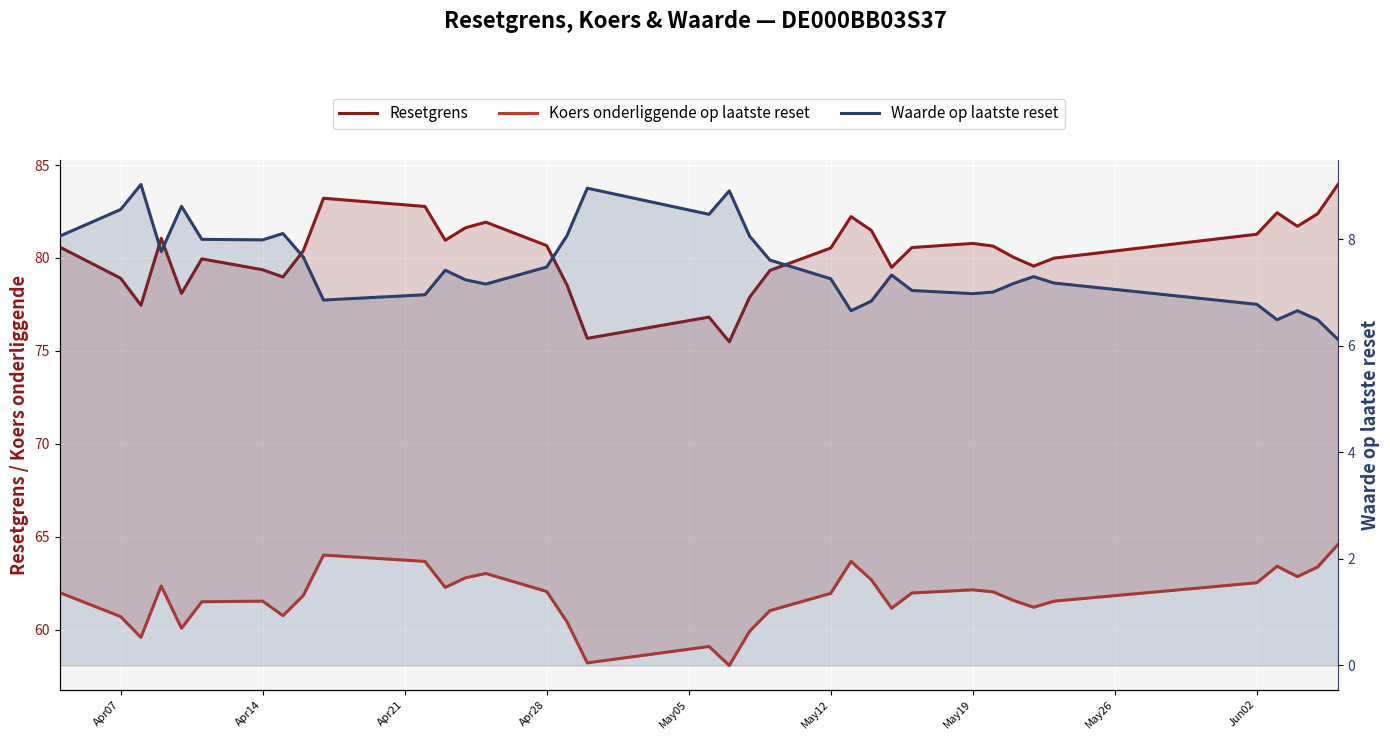

Reading left to right, what are all the values shown in this chart?

Resetgrens: 80.6	78.9	77.5	81.1	78.1	80.0	79.4	79.0	80.4	83.2	82.8	81.0	81.6	81.9	80.7	78.5	75.7	76.8	75.5	77.9	79.3	80.5	82.2	81.5	79.5	80.6	80.8	80.6	80.0	79.6	80.0	81.3	82.4	81.7	82.4	84.0
Koers onderliggende op laatste reset: 62.0	60.7	59.6	62.4	60.1	61.5	61.5	60.8	61.8	64.0	63.7	62.3	62.8	63.0	62.0	60.4	58.2	59.1	58.1	59.9	61.0	62.0	63.7	62.7	61.1	62.0	62.1	62.0	61.6	61.2	61.5	62.5	63.4	62.9	63.4	64.6
Waarde op laatste reset: 8.1	8.6	9.0	7.8	8.6	8.0	8.0	8.1	7.7	6.9	7.0	7.4	7.2	7.2	7.5	8.1	9.0	8.5	8.9	8.1	7.6	7.3	6.7	6.8	7.3	7.0	7.0	7.0	7.2	7.3	7.2	6.8	6.5	6.7	6.5	6.1